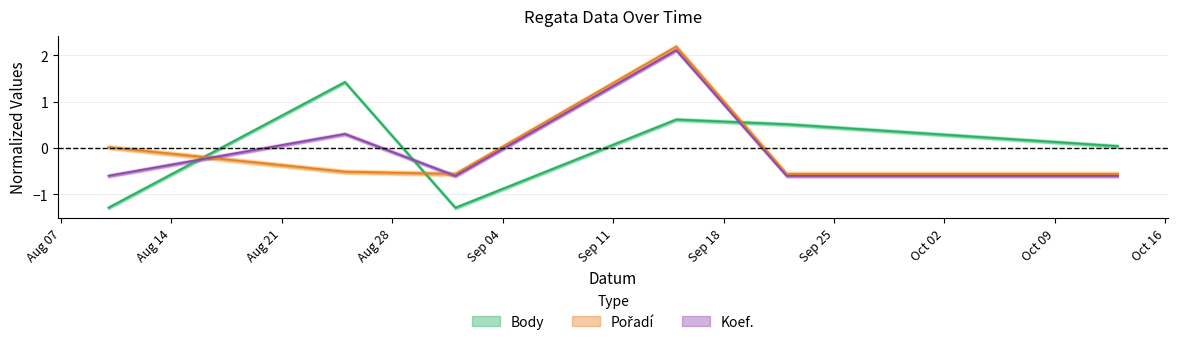

What is the total value across all series at 2012-08-25?

1.2